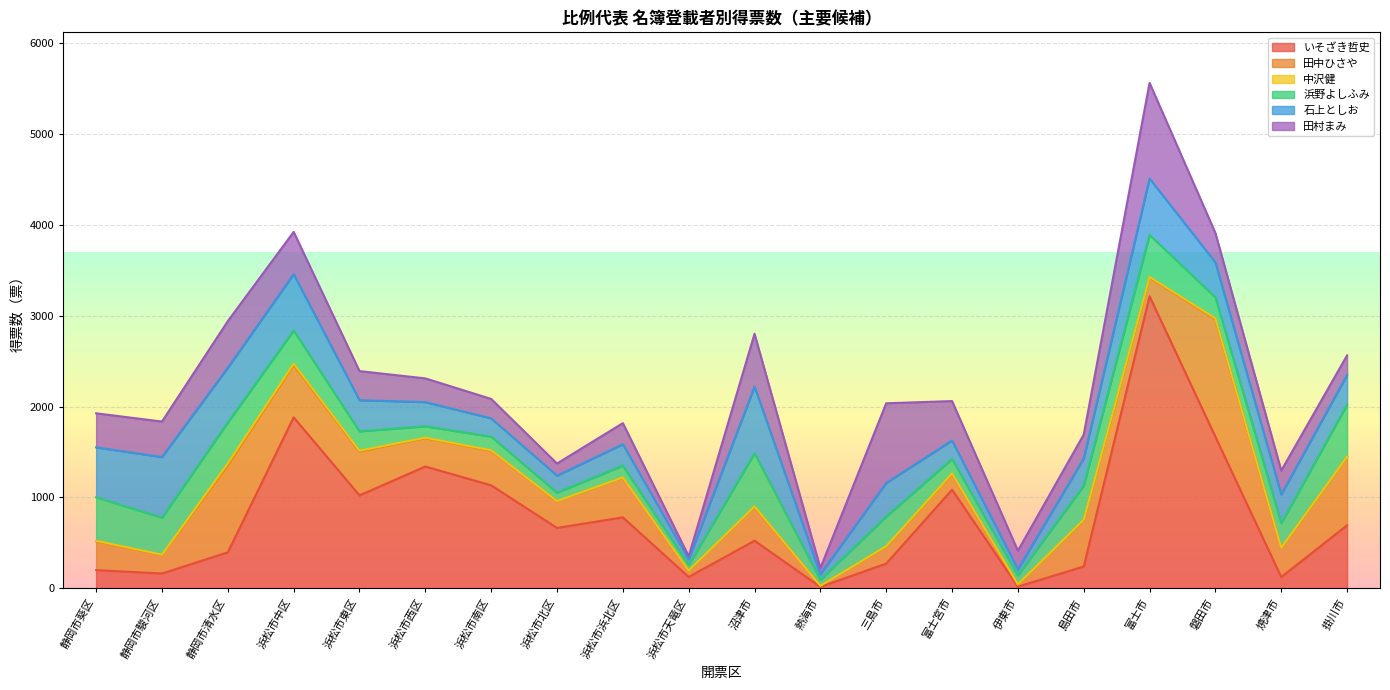

What is the spread (max minus min) of values at 浜松市北区?

662.0